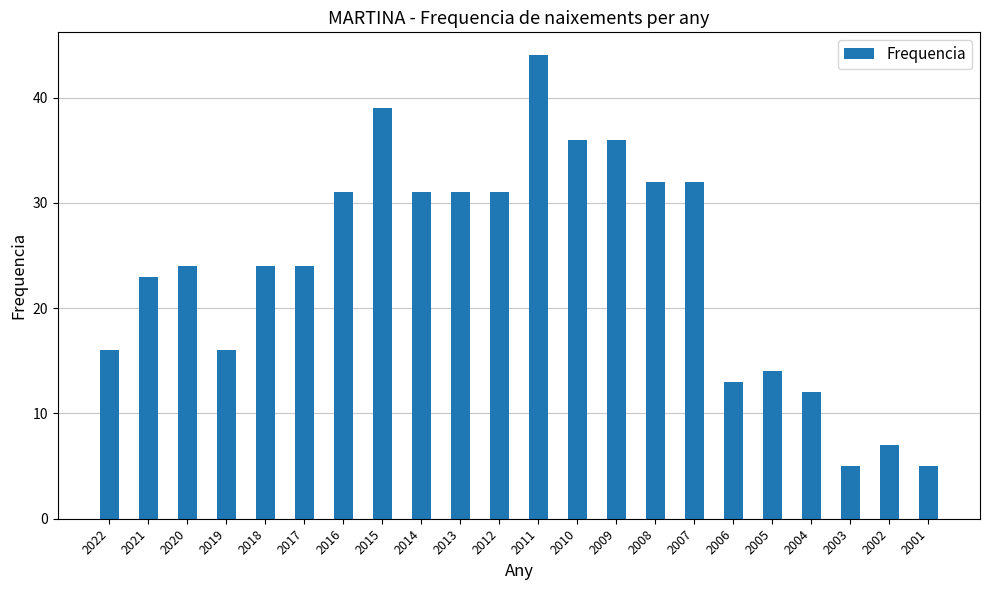

What is the minimum value shown in the chart?

5